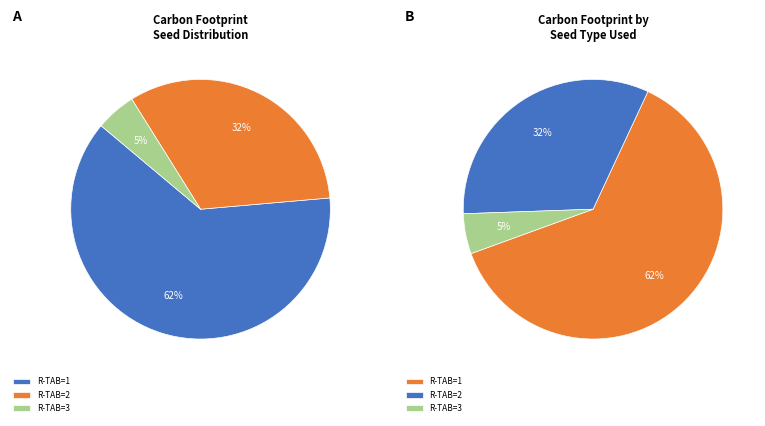

Does 30 represent more than half of the total?

No